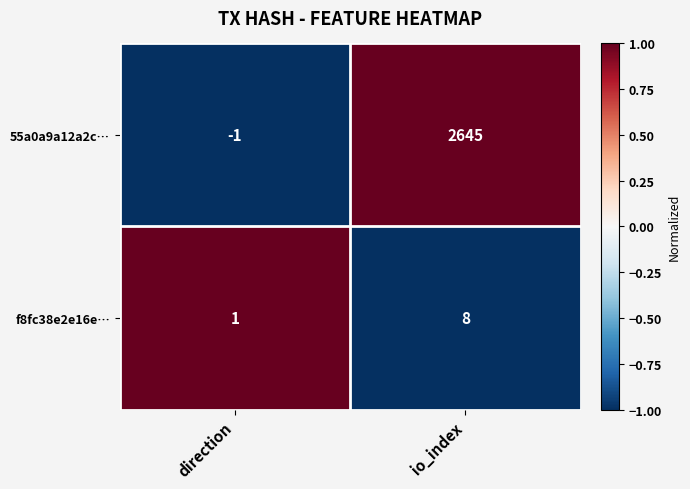

Reading right to left, what are all the values shown in this chart?

55a0a9a12a2c…: 2645	-1
f8fc38e2e16e…: 8	1